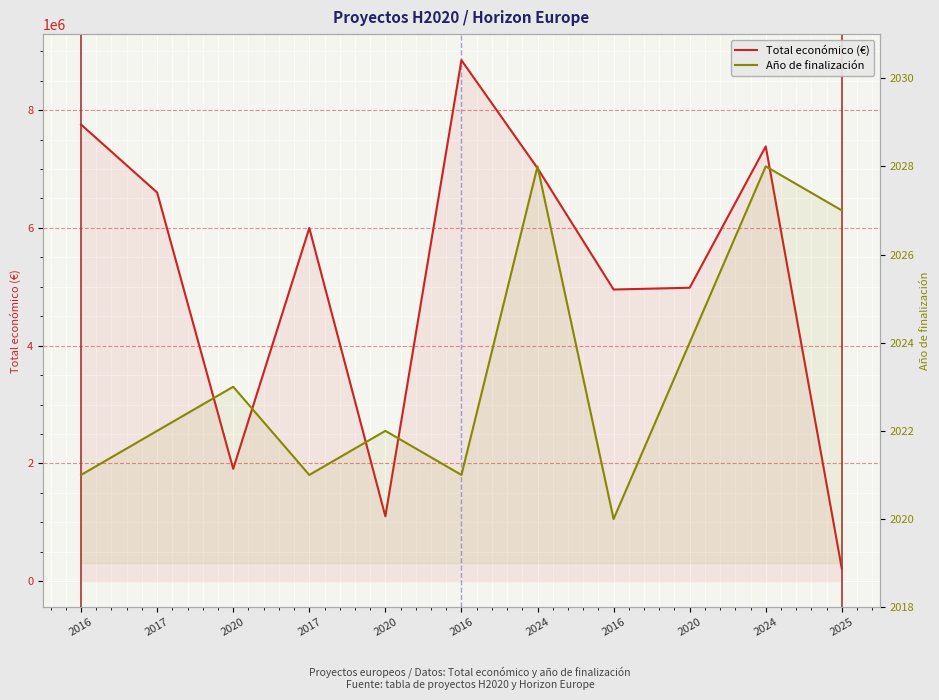

What is the value of the Año de finalización point at the 1st from the left?

2021